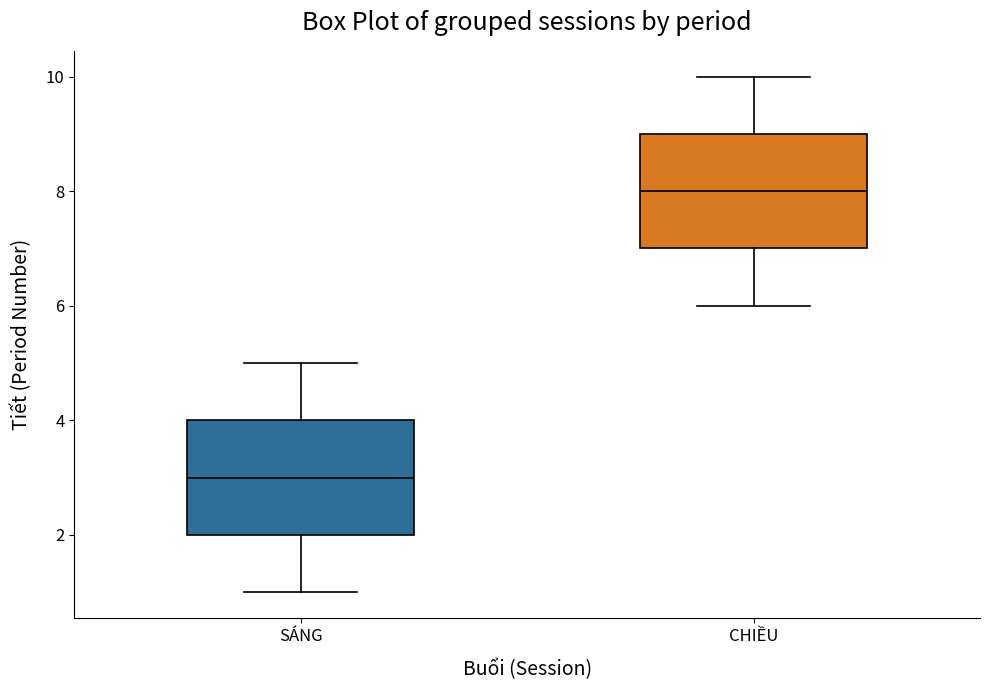

Which box's median line is the highest?

CHIỀU